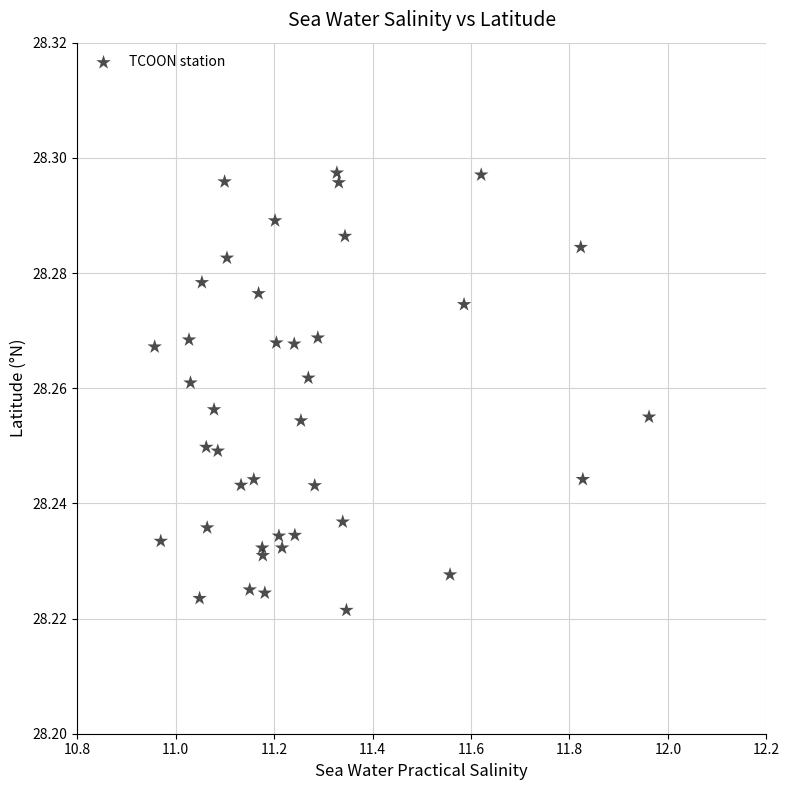

What is the range of X values (max minus min)?

1.0